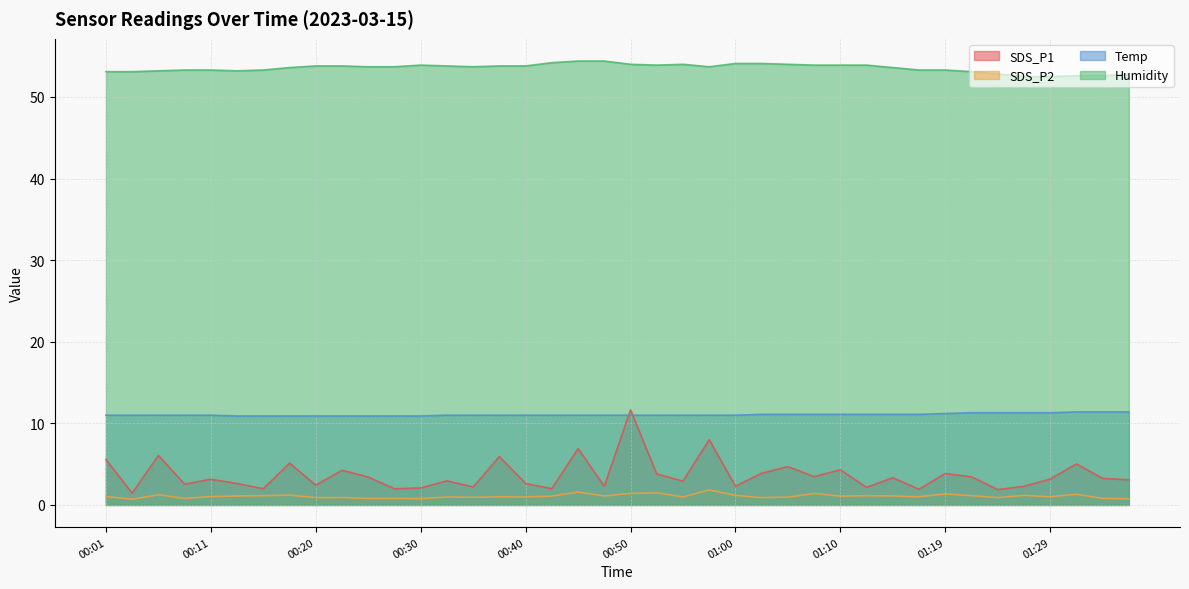

True or false: Temp and SDS_P2 cross at least once.

False